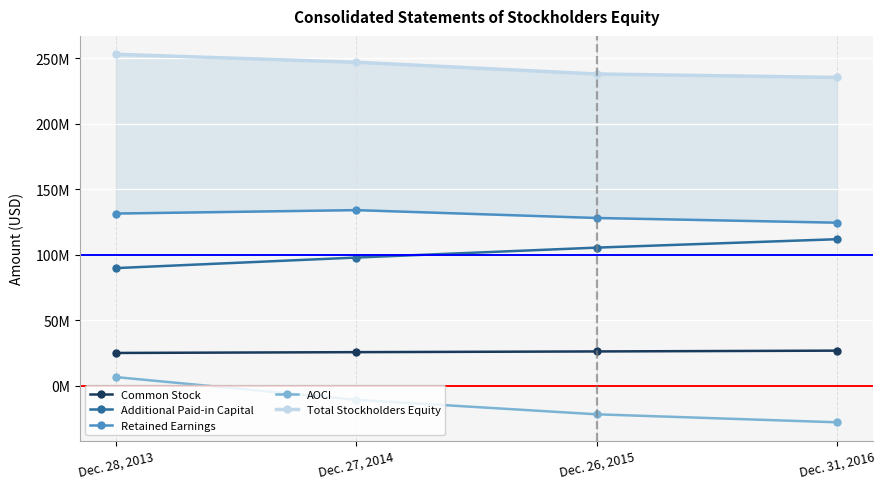

Count the Additional Paid-in Capital values in the range 97938000 to 111950000.

3